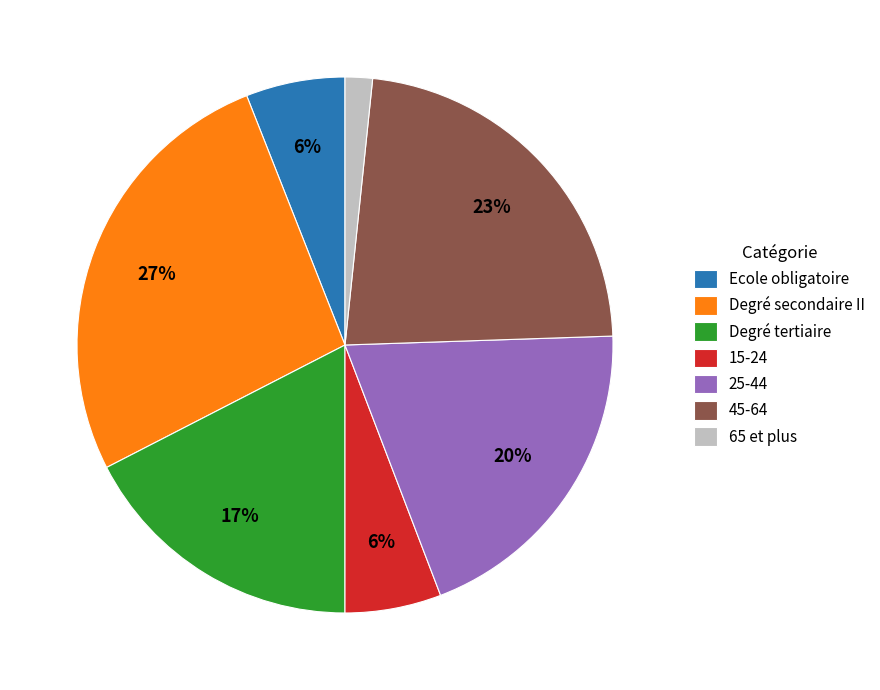

Which has a higher value, Degré tertiaire or 65 et plus?

Degré tertiaire